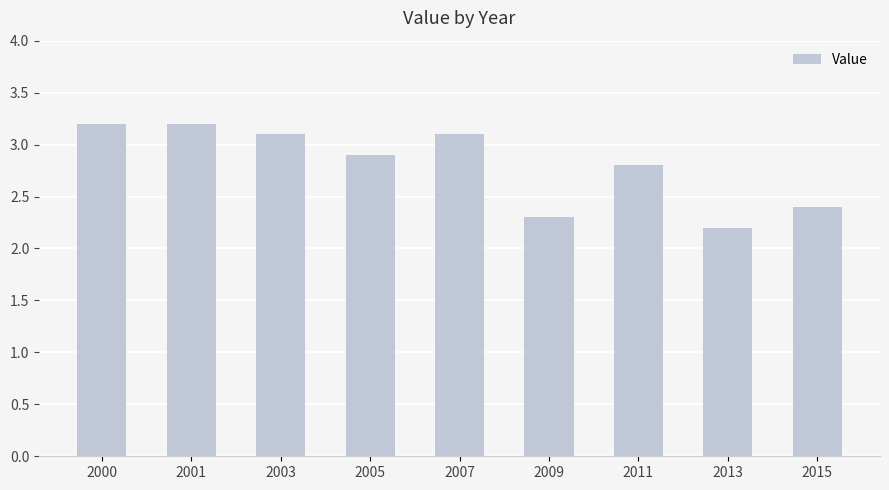

Where is the data nearest to the value 2?

2013